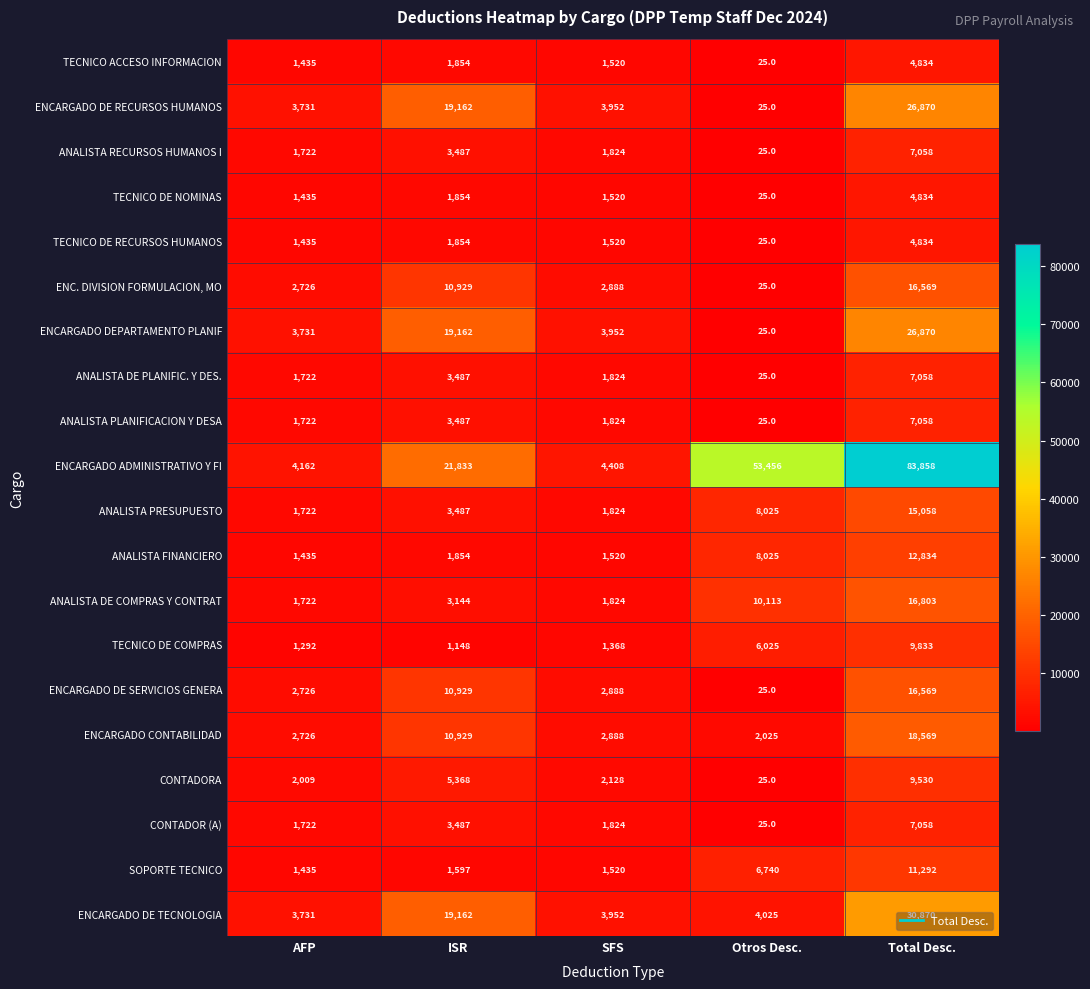

Which series changed the most between AFP and SFS?

ENCARGADO ADMINISTRATIVO Y FI